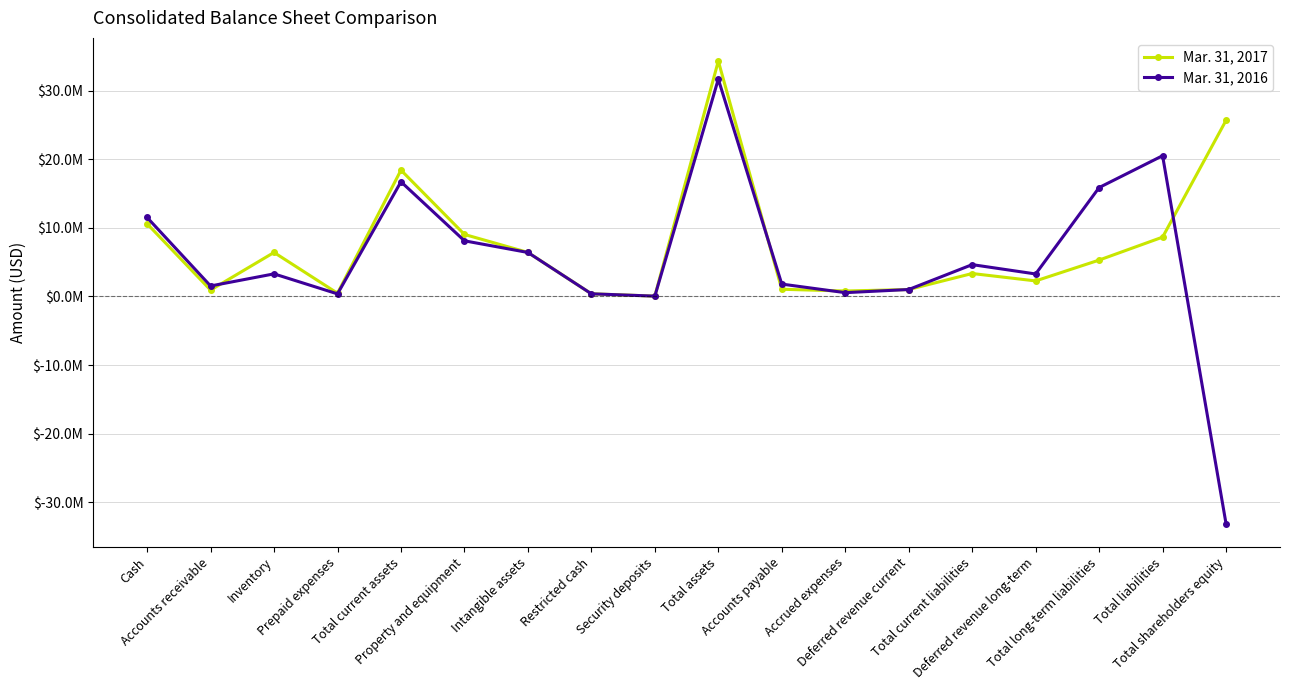

List the series in order of their overall mean, lowest first.

Mar. 31, 2016, Mar. 31, 2017